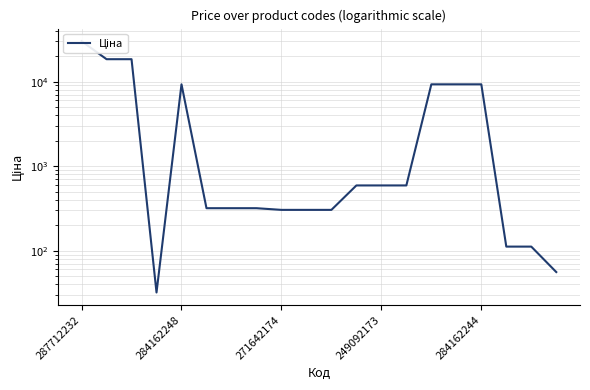

Is it true that the value at 7 is 318.3?

True